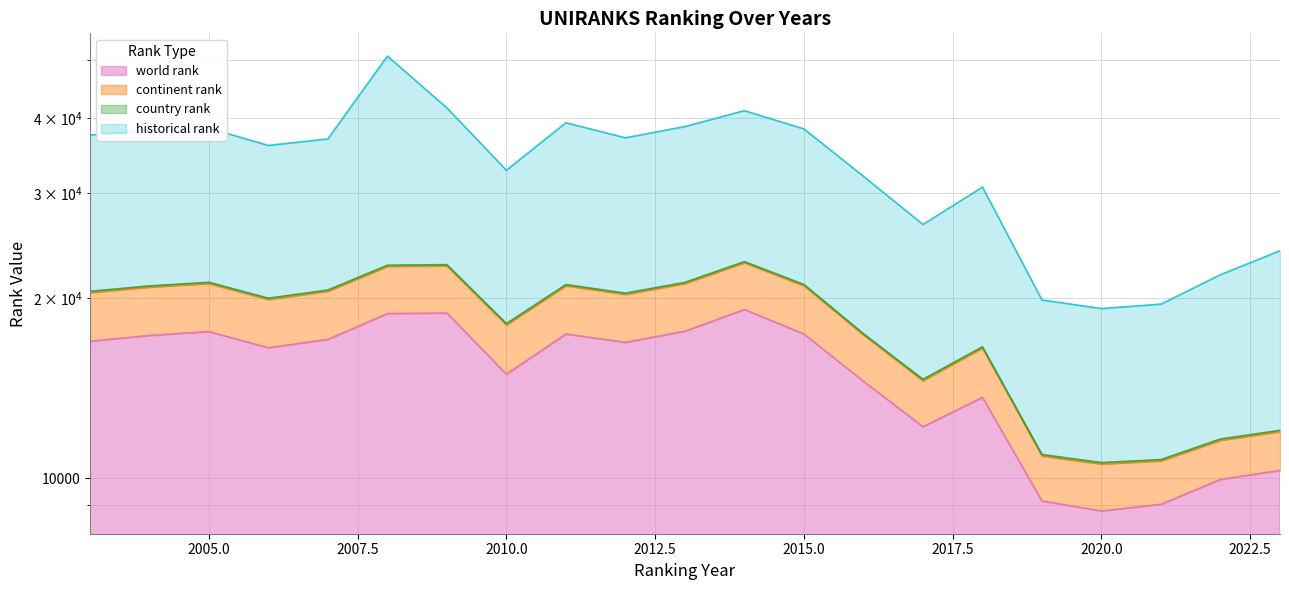

True or false: continent rank has a value of 20529 at 2003.

True